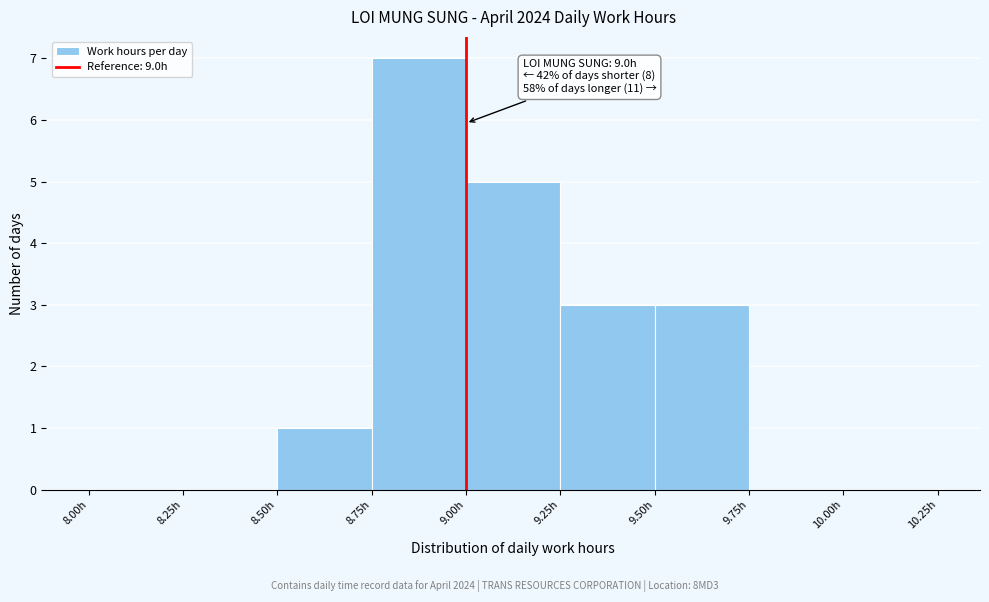

Over which range of the x-axis is the bar tallest?

8.75 to 9.00